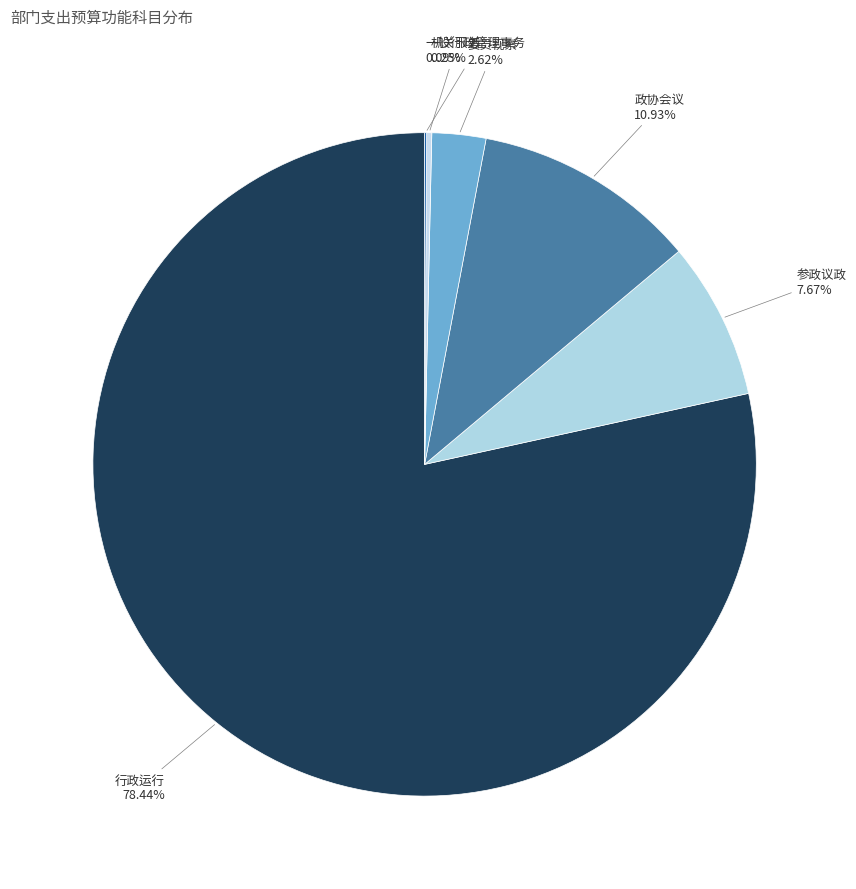

Which has a higher value, 政协会议 or 委员视察?

政协会议